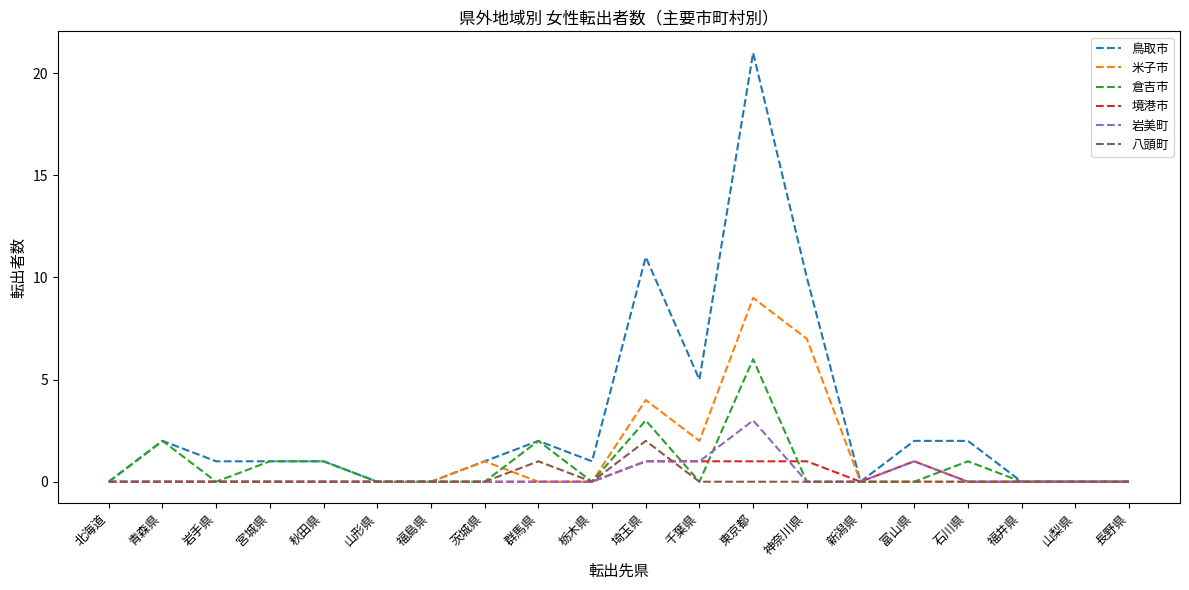

What is the total value across all series at 秋田県?

2